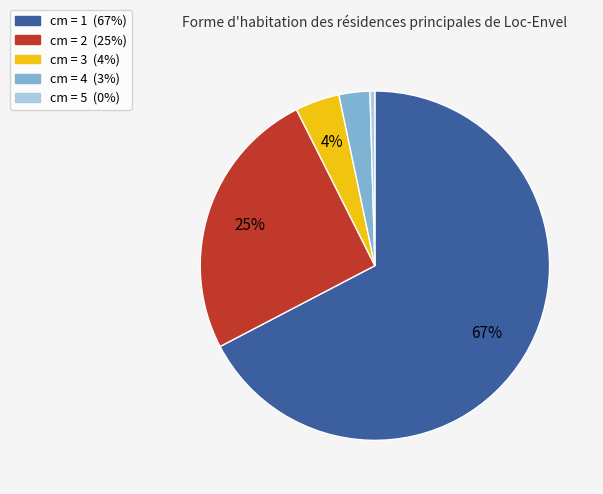

Does any single category account for the majority?

Yes